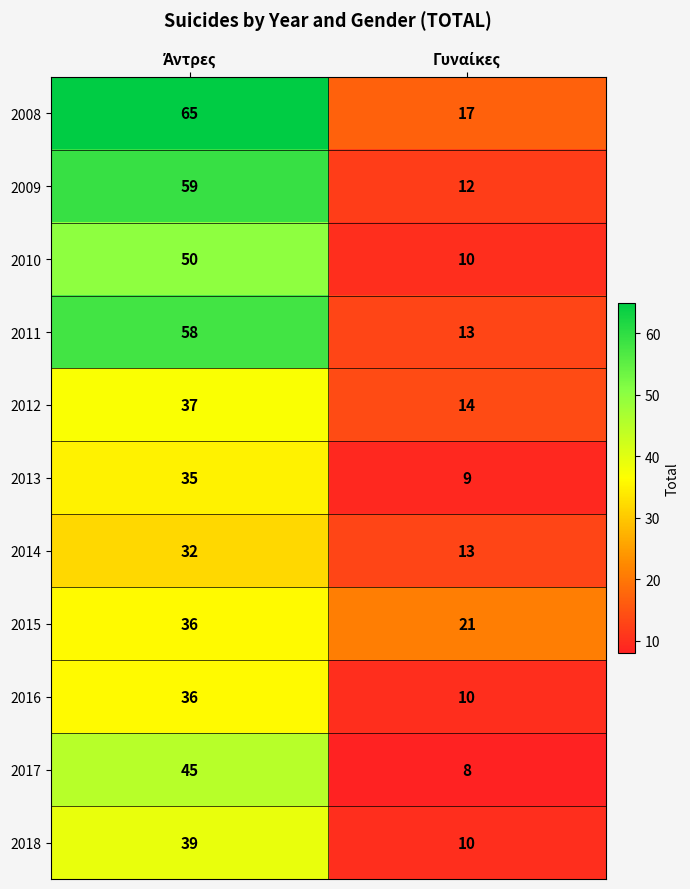

What is the sum of all 2014 values?

45